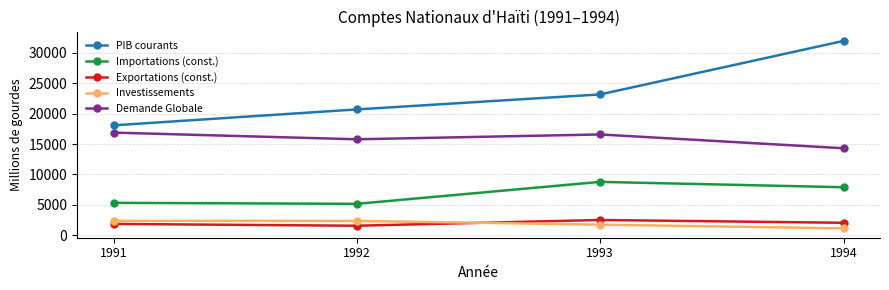

What is the average value of the Importations (const.) series?

6794